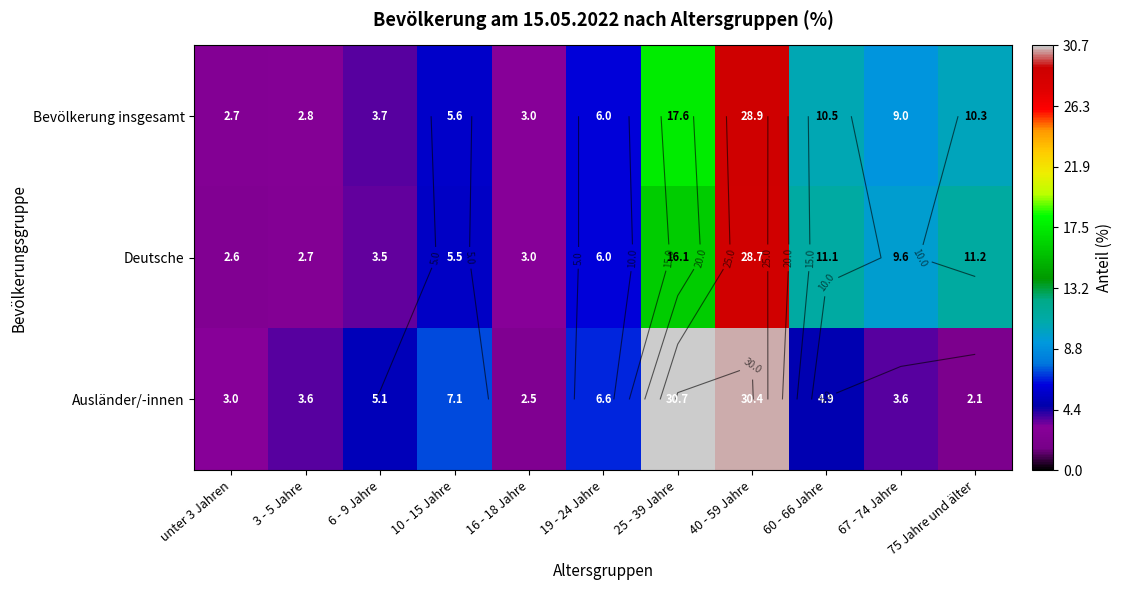

At which category does the chart reach its minimum across all series?

75 Jahre und älter